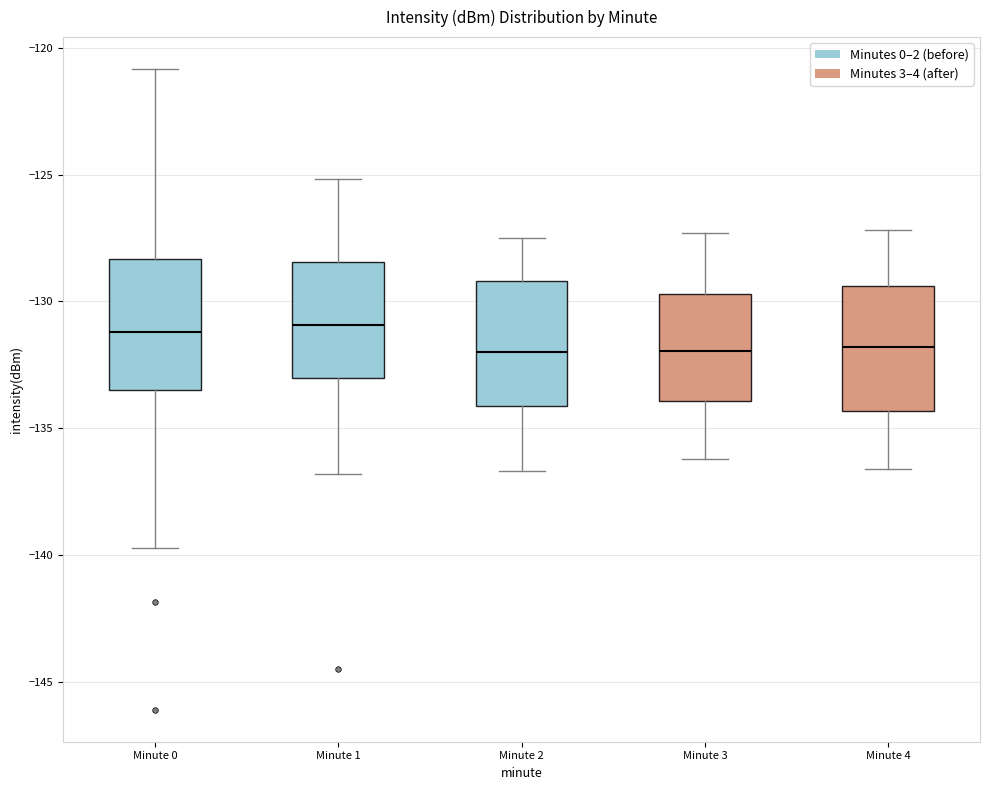

Reading left to right, read every box against the y-axis: the position of its median line, the range the box covers, and the ends of its whiskers. The values are not printed on the chart, so give them approximately, as read against the axis.

Minute 0: median -131.0, box -133.5 to -128.5, whiskers -139.5 to -121.0
Minute 1: median -131.0, box -133.0 to -128.5, whiskers -137.0 to -125.0
Minute 2: median -132.0, box -134.0 to -129.0, whiskers -136.5 to -127.5
Minute 3: median -132.0, box -134.0 to -129.5, whiskers -136.0 to -127.5
Minute 4: median -132.0, box -134.5 to -129.5, whiskers -136.5 to -127.0